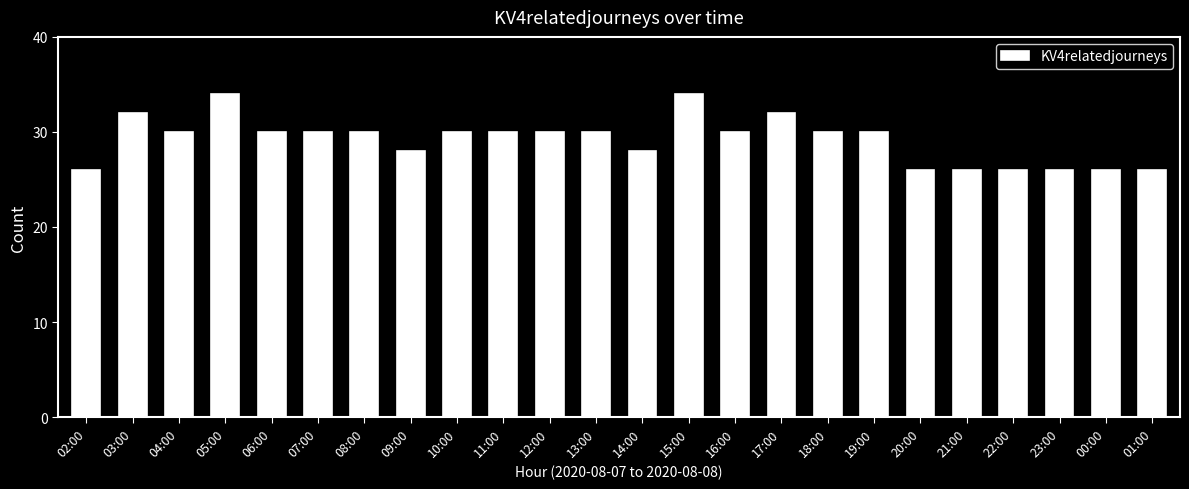

What is the difference between the second highest and minimum values?

8